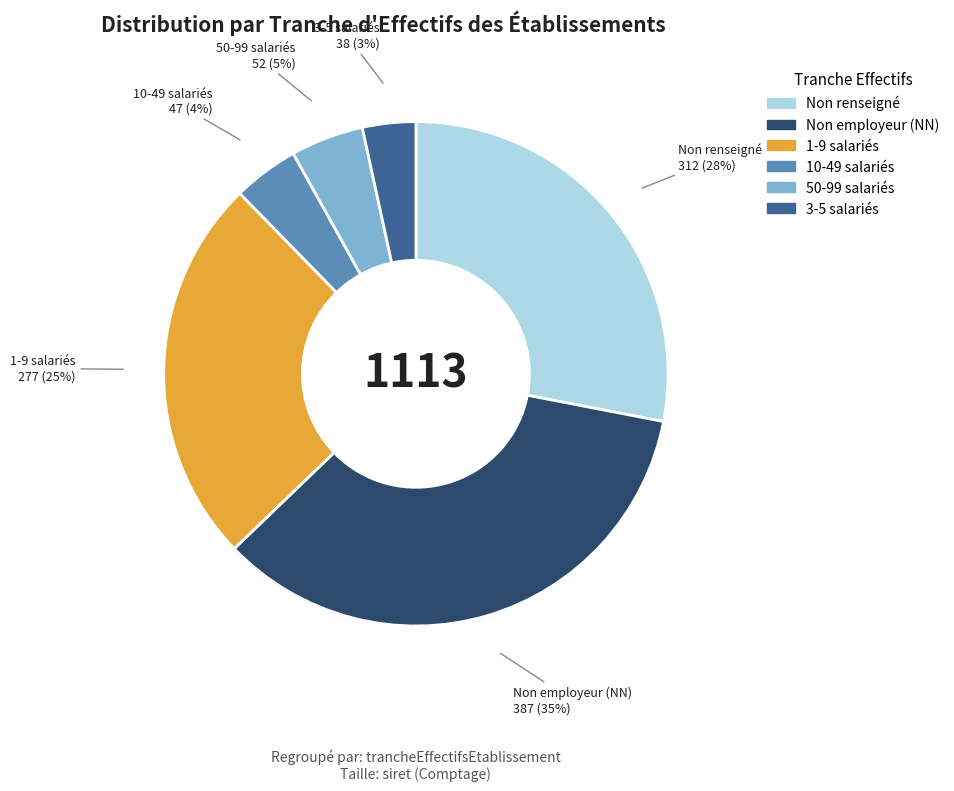

Does any single category account for the majority?

No